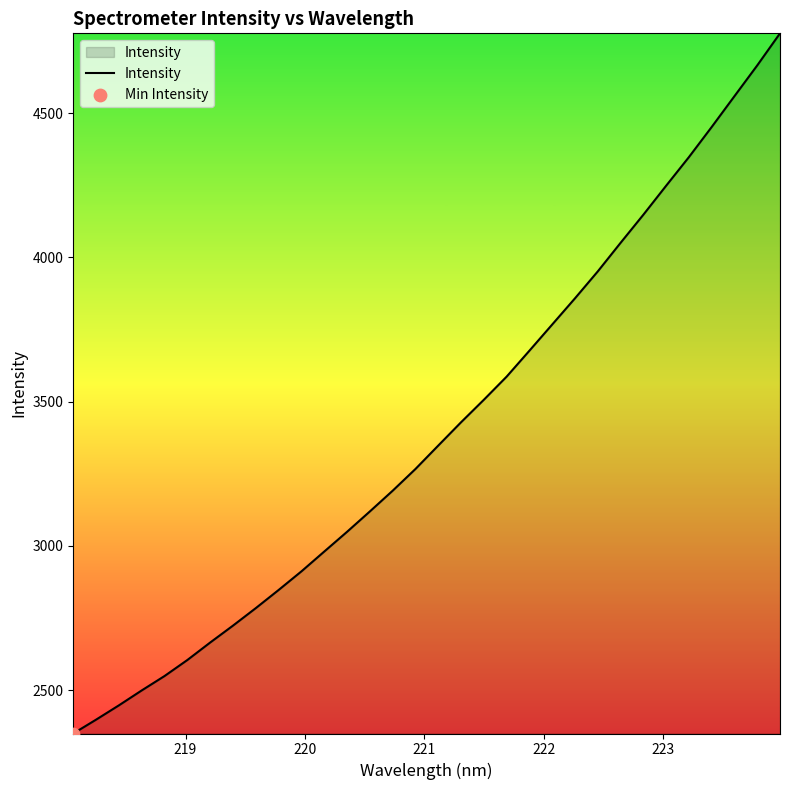

What is the minimum value shown in the chart?

2349.9